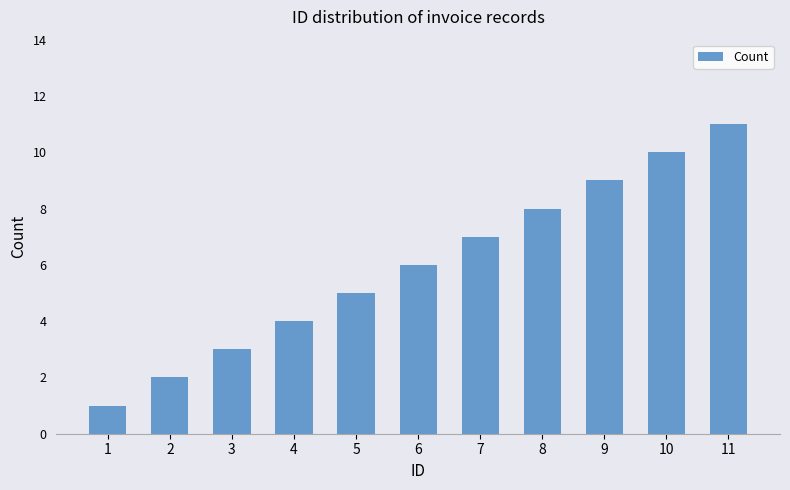

What is the change in value from 6 to 9?

+3